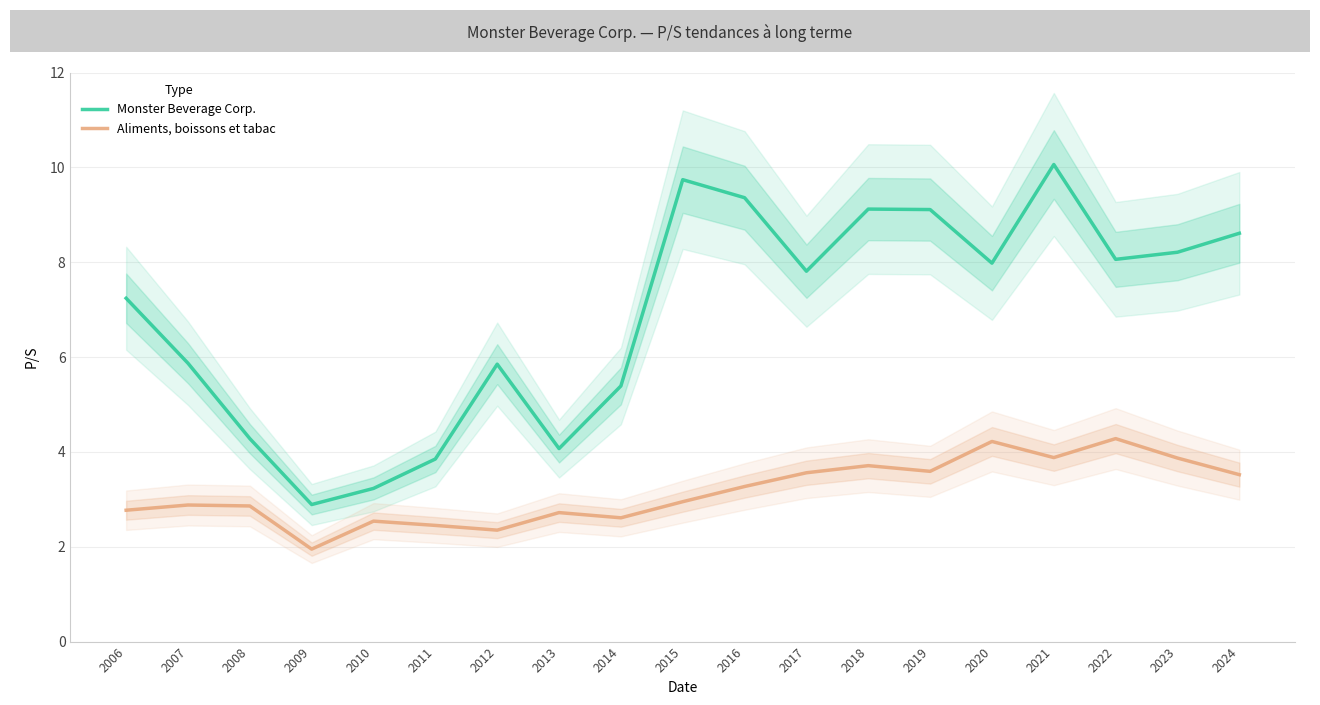

At how many categories does at least one series exceed 6?

11